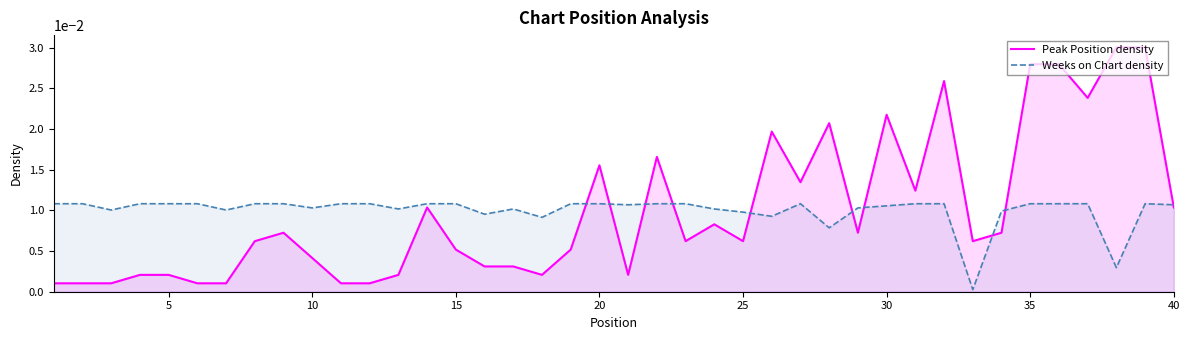

At how many categories does at least one series exceed 0?

40